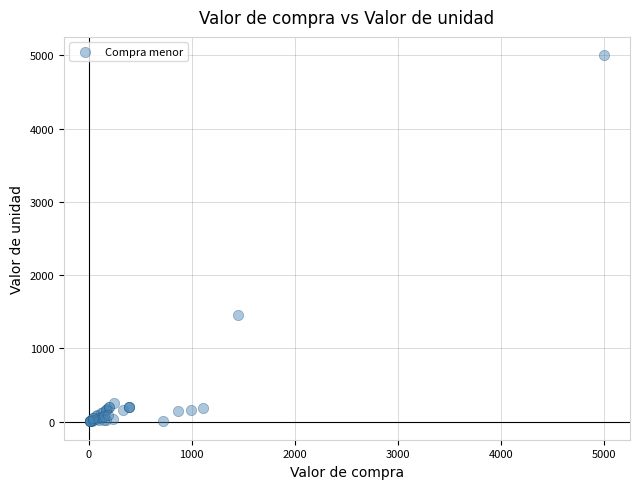

What Y value in the scatter plot is closest to 2502?

1450